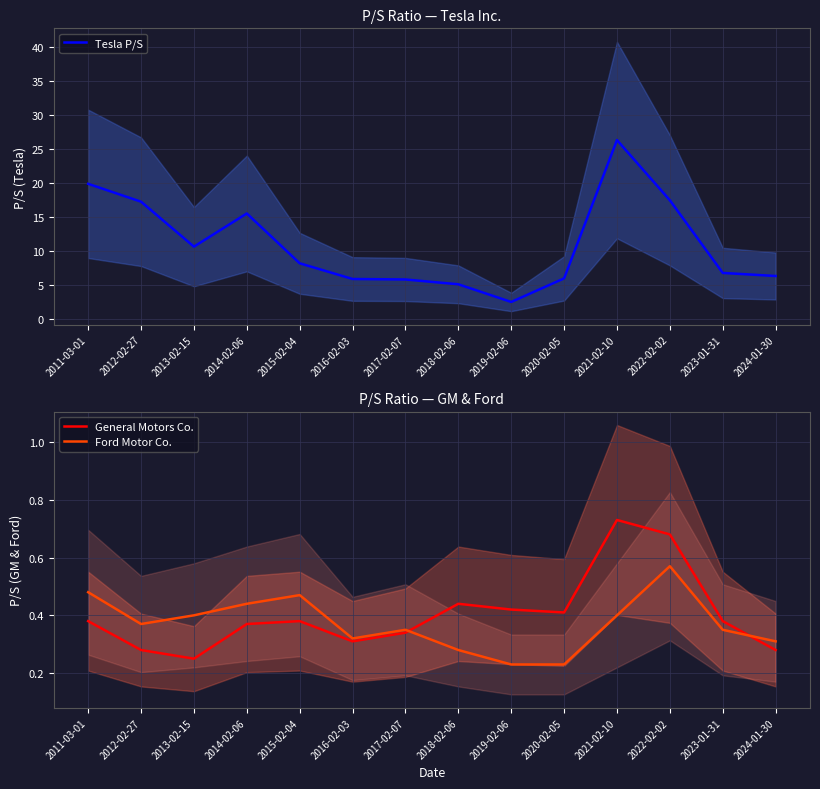

Which series changed the most between 2020-02-05 and 2023-01-31?

Tesla P/S